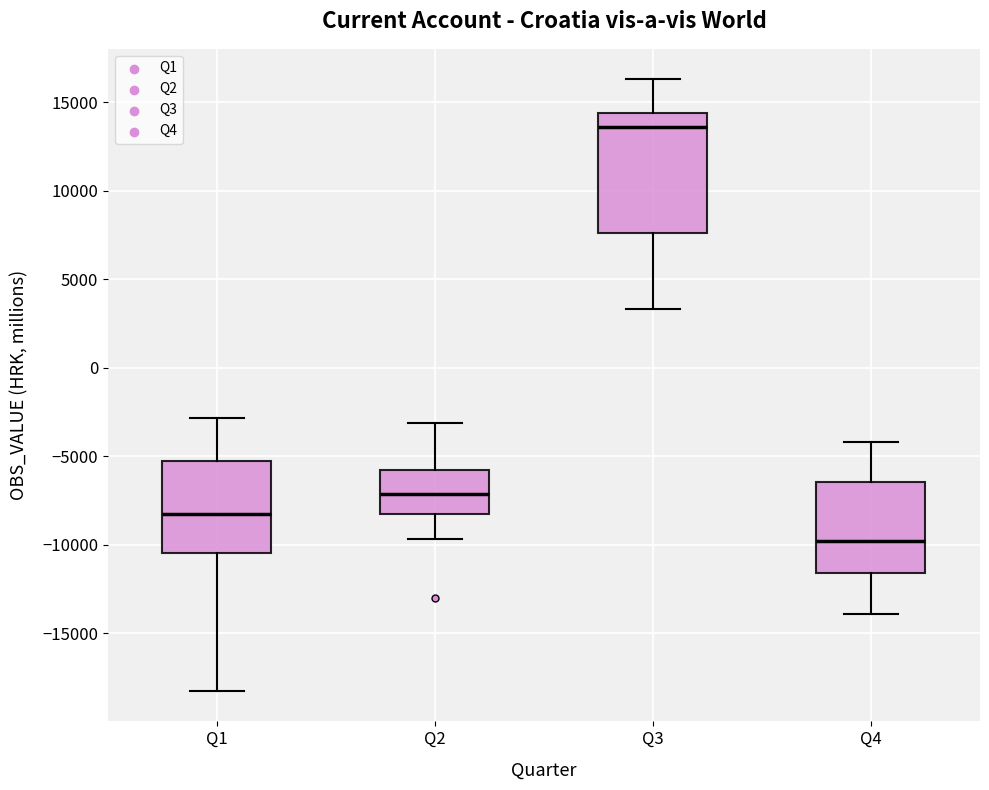

Which box has the lowest median line?

Q4